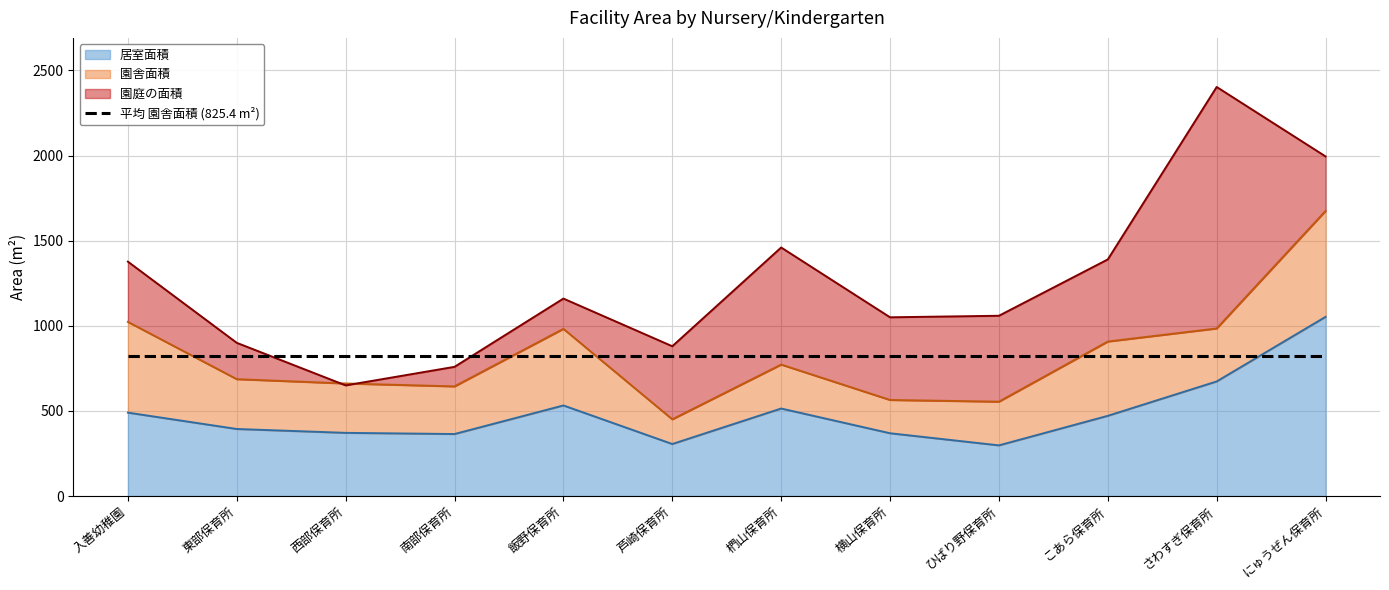

Which series has the largest total across all categories?

園庭の面積